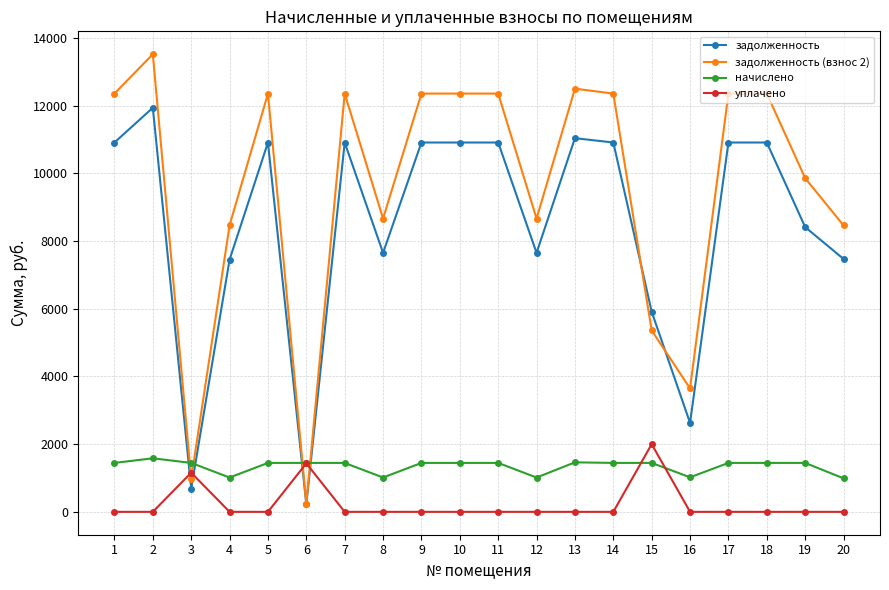

Where is the first local maximum for задолженность?

2